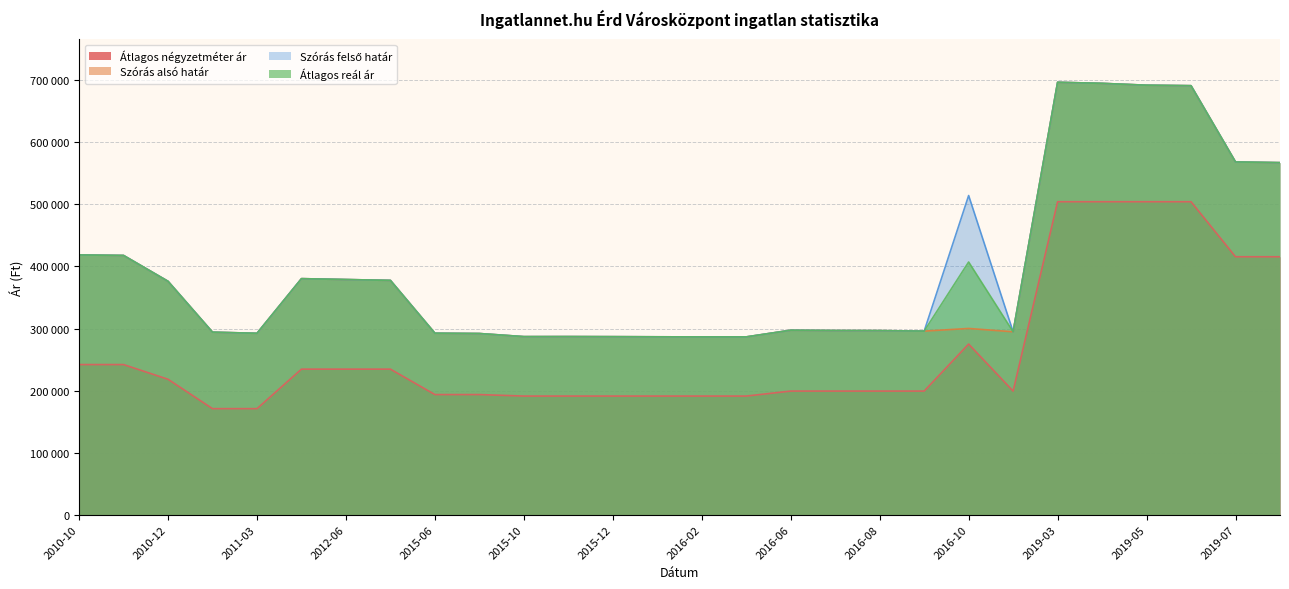

True or false: Átlagos reál ár has a value of 169377 at 2011-03.

False